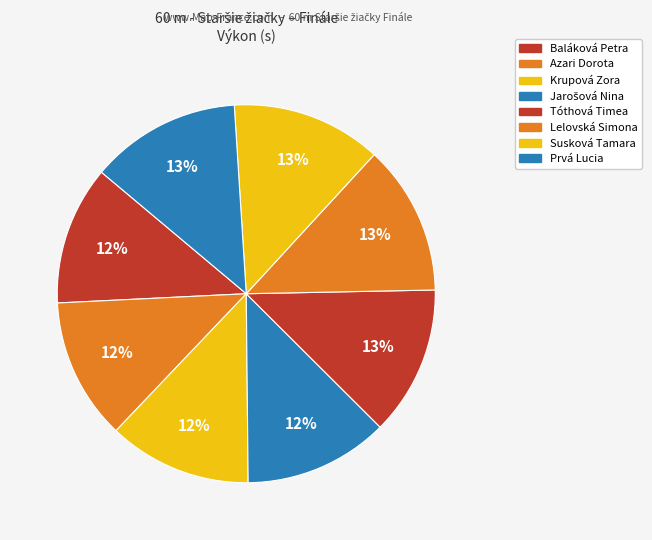

Approximately how many times larger is the value at Tóthová Timea compared to Lelovská Simona?

1.0